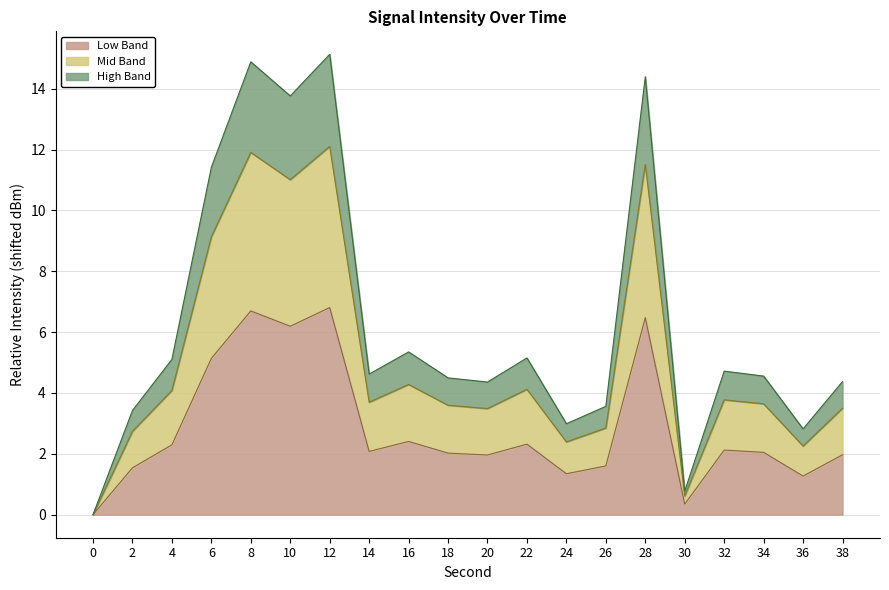

Reading left to right, extract all data points from this chart.

0.0	1.5	2.3	5.1	6.7	6.2	6.8	2.1	2.4	2.0	2.0	2.3	1.3	1.6	6.5	0.3	2.1	2.0	1.3	2.0